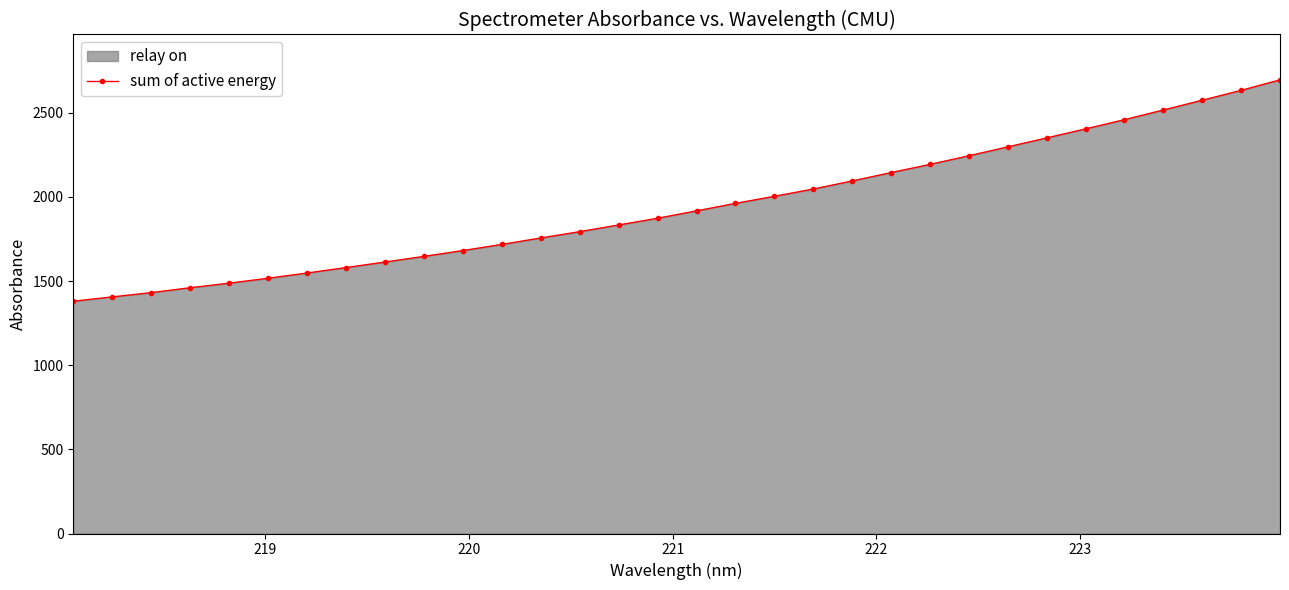

What is the average value?

1945.7